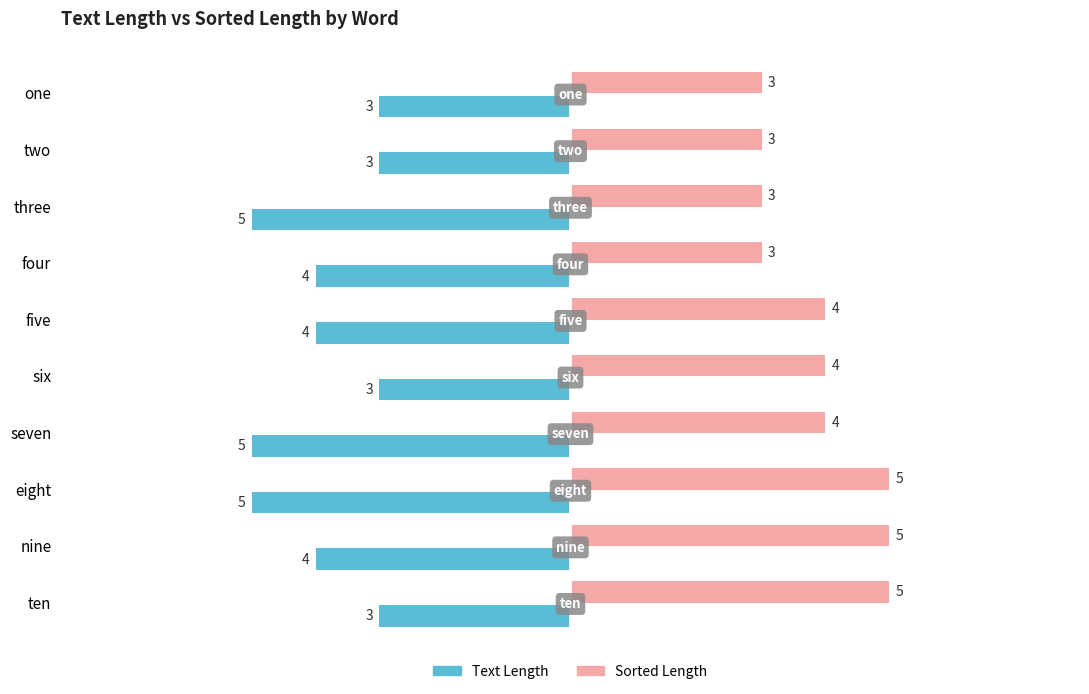

What is the lowest value of the Sorted Length series?

3